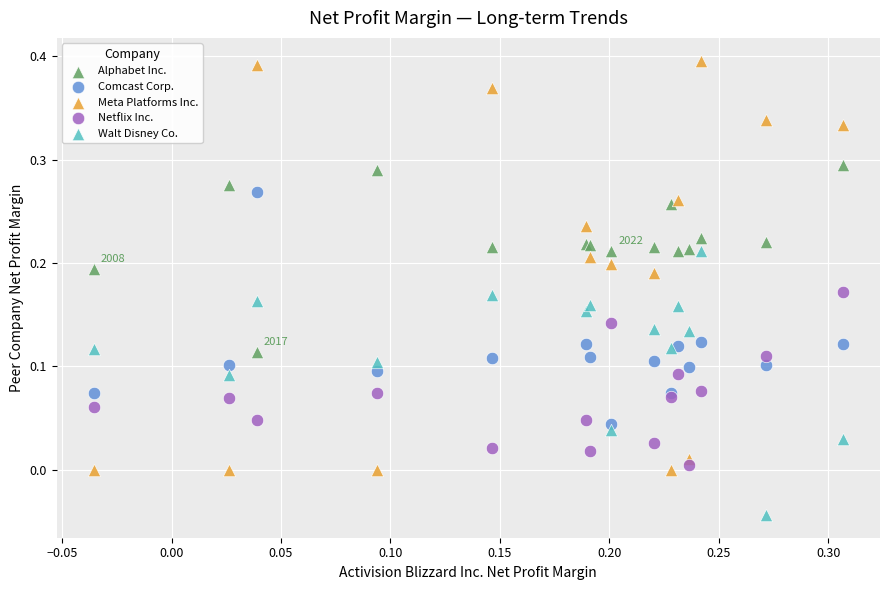

Which series reaches the minimum Y coordinate?

Walt Disney Co.